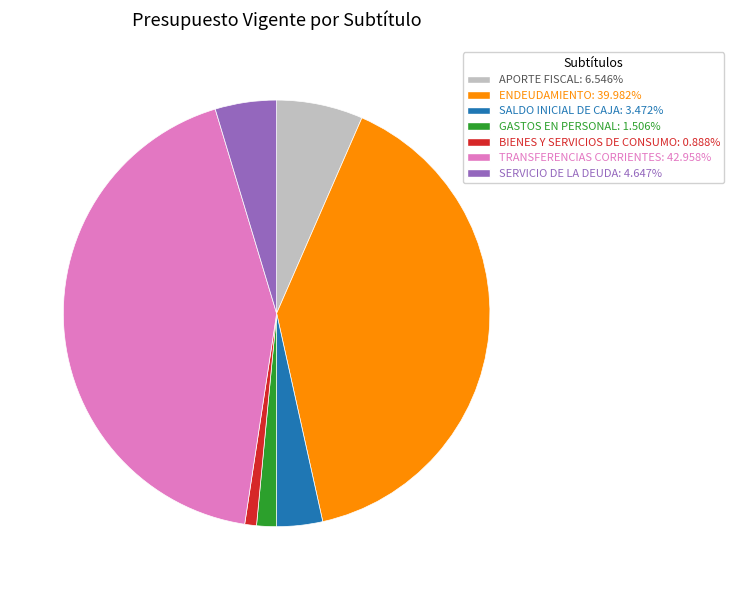

Is it true that BIENES Y SERVICIOS DE CONSUMO is 11% of the pie?

False